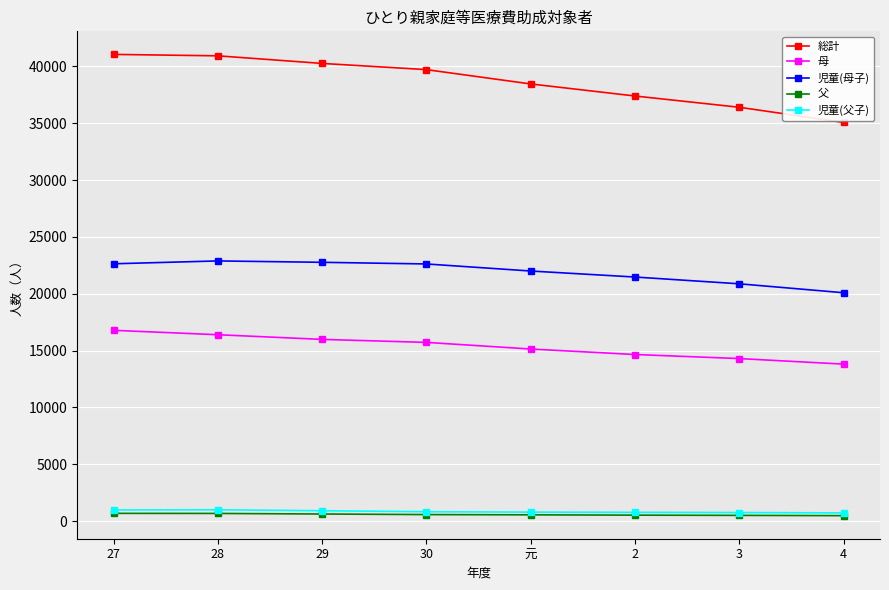

The value of 母 at 27 is 24828. True or false?

False